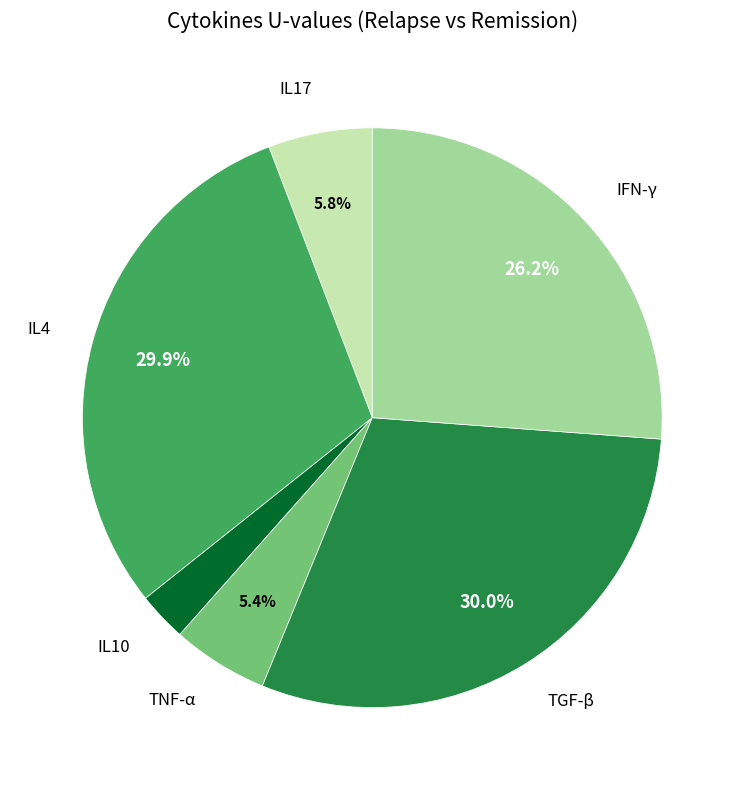

To the nearest percent, what is the difference between the largest and smallest slice percentages?

27%